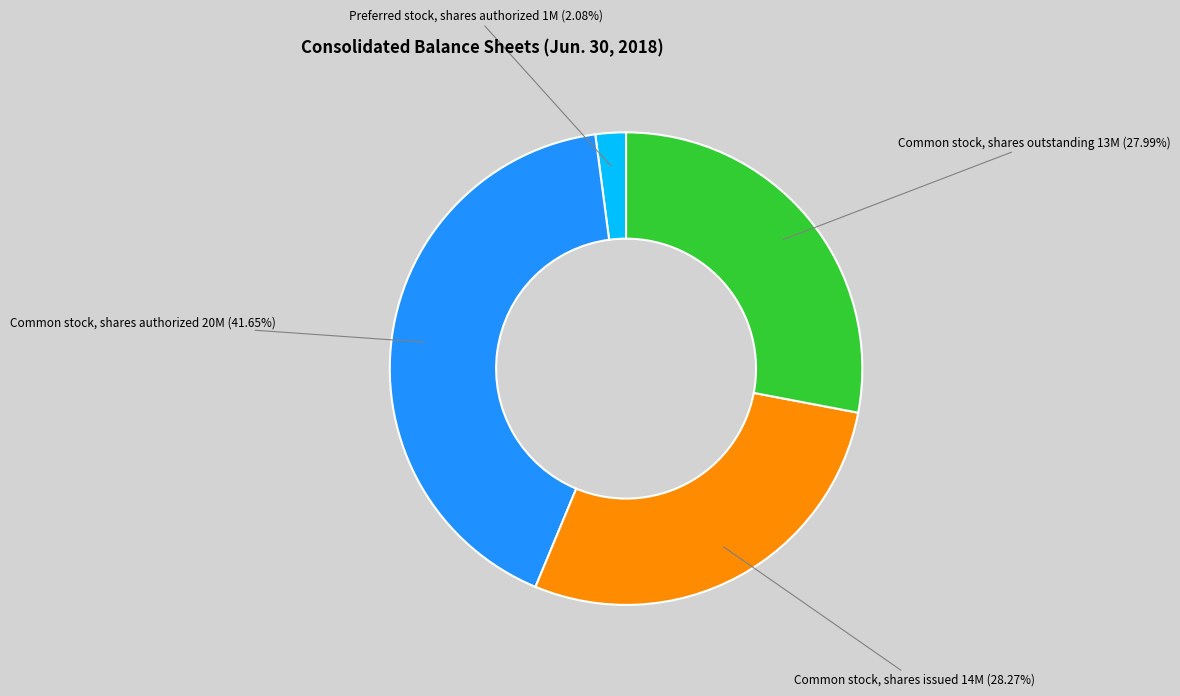

Does any single category account for the majority?

No